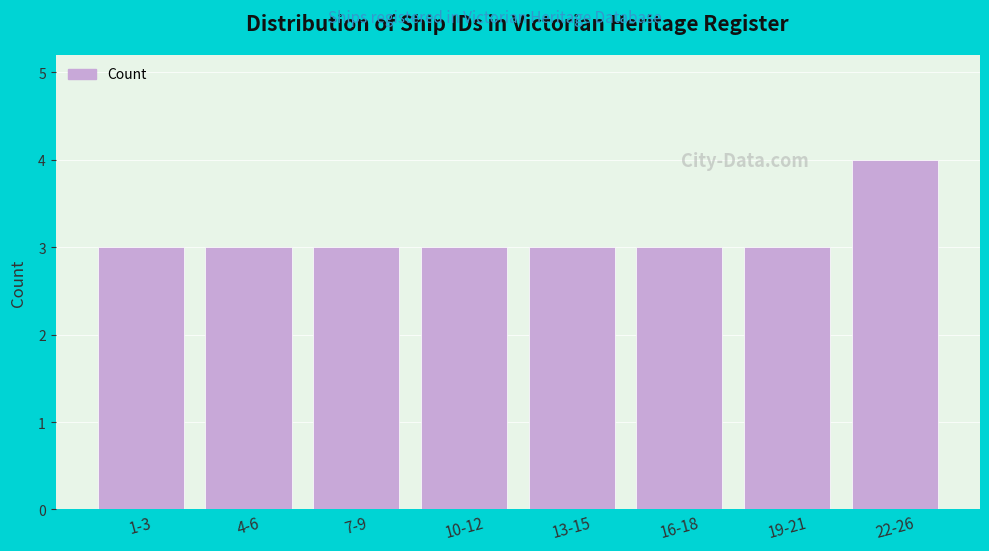

Reading left to right, extract all data points from this chart.

3	3	3	3	3	3	3	4